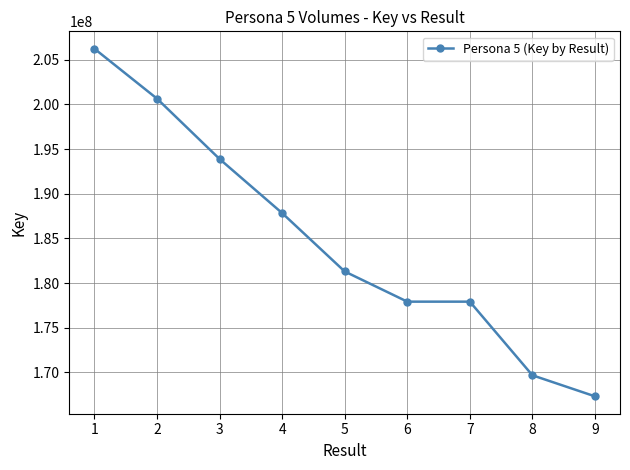

At which label does the data first exceed 181295079?

1